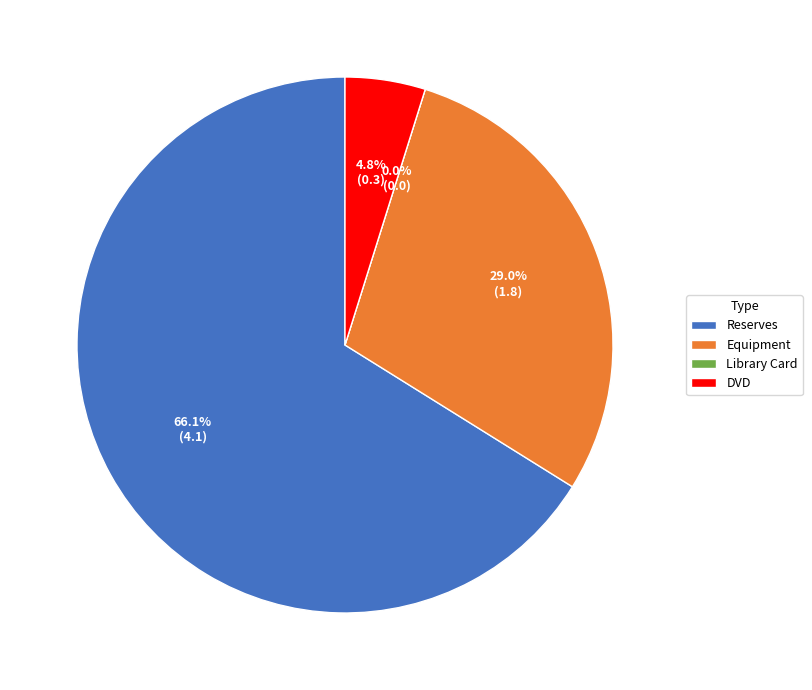

True or false: DVD accounts for 5% of the total.

True